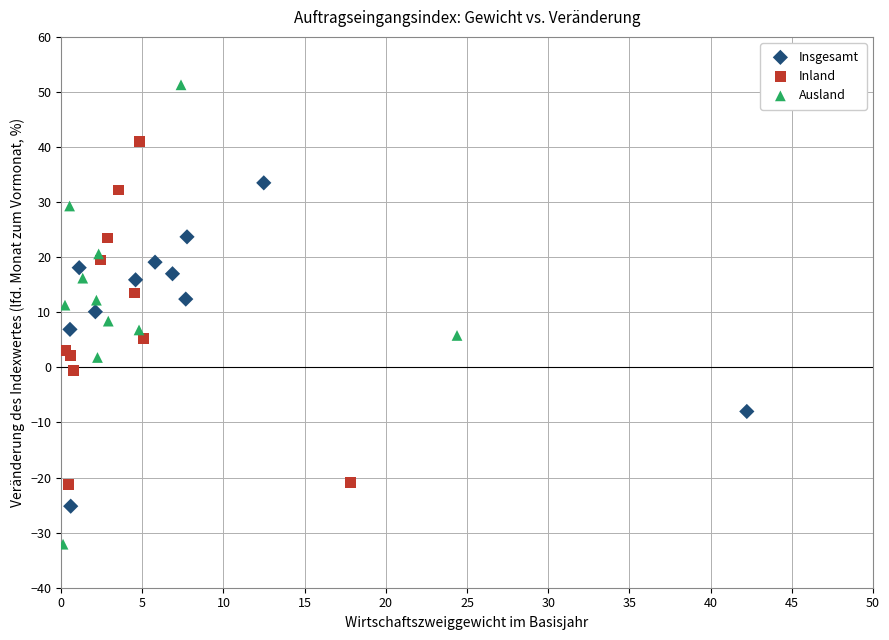

Which series contains the highest Y value?

Ausland